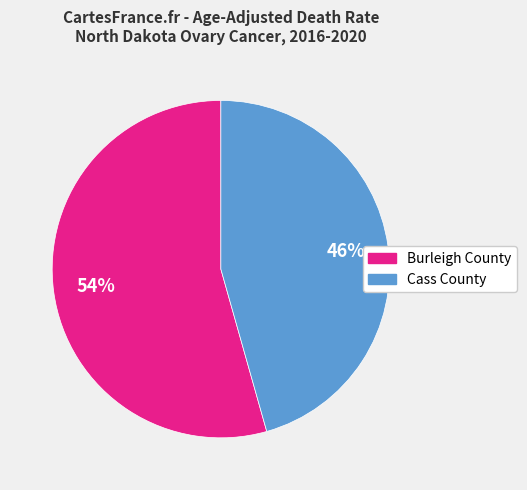

Between Cass County and Burleigh County, which is larger?

Burleigh County